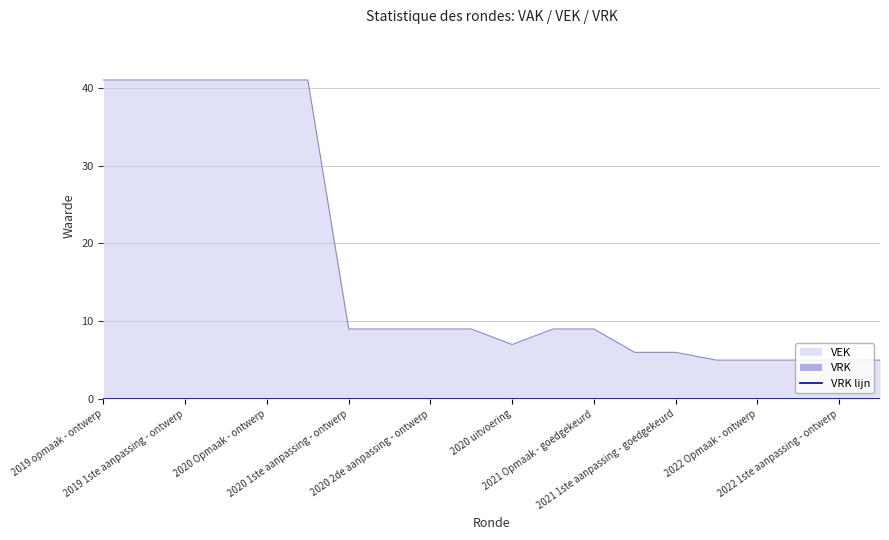

How many lines are shown in the chart?

1